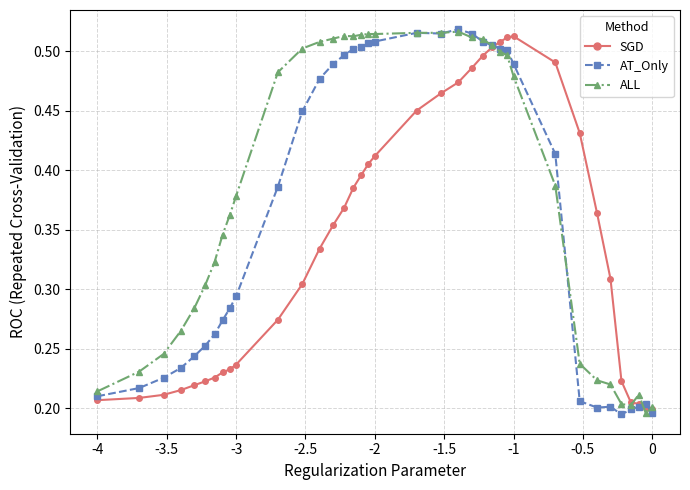

Rank the series by their average value, from lowest to highest.

SGD, AT_Only, ALL